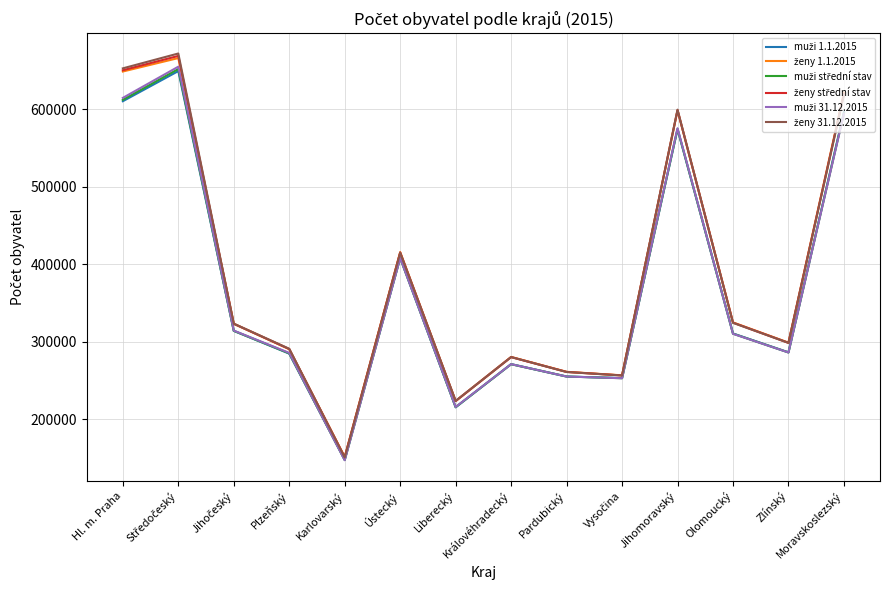

What is the total value across all series at Karlovarský?

895627